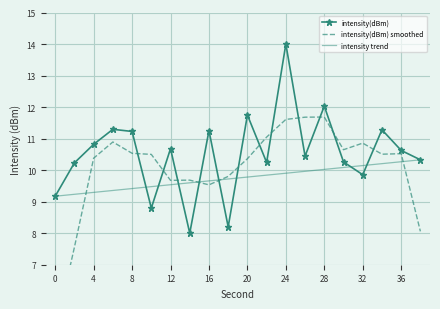

Rank the series by their average value, from highest to lowest.

intensity(dBm), intensity(dBm) smoothed, intensity trend